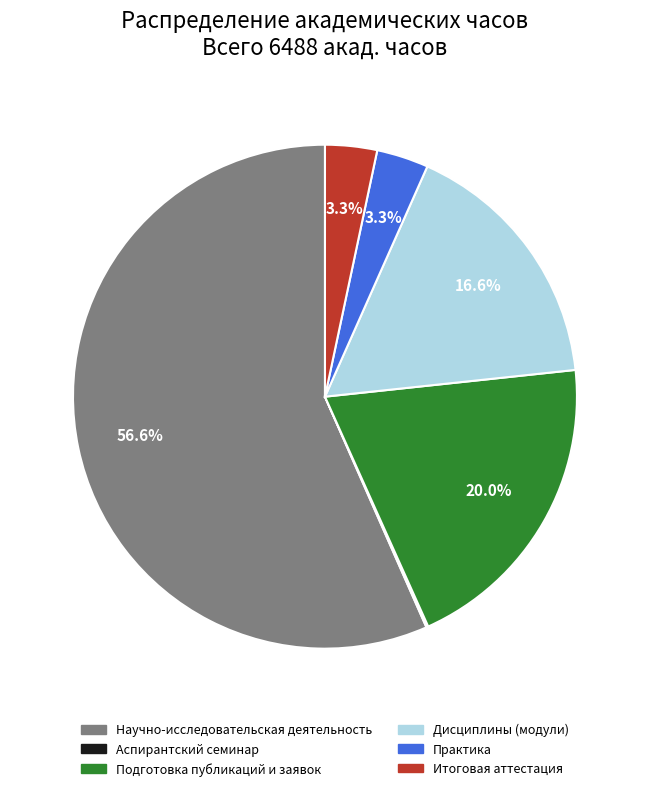

To the nearest percent, what portion does Дисциплины (модули) represent?

17%